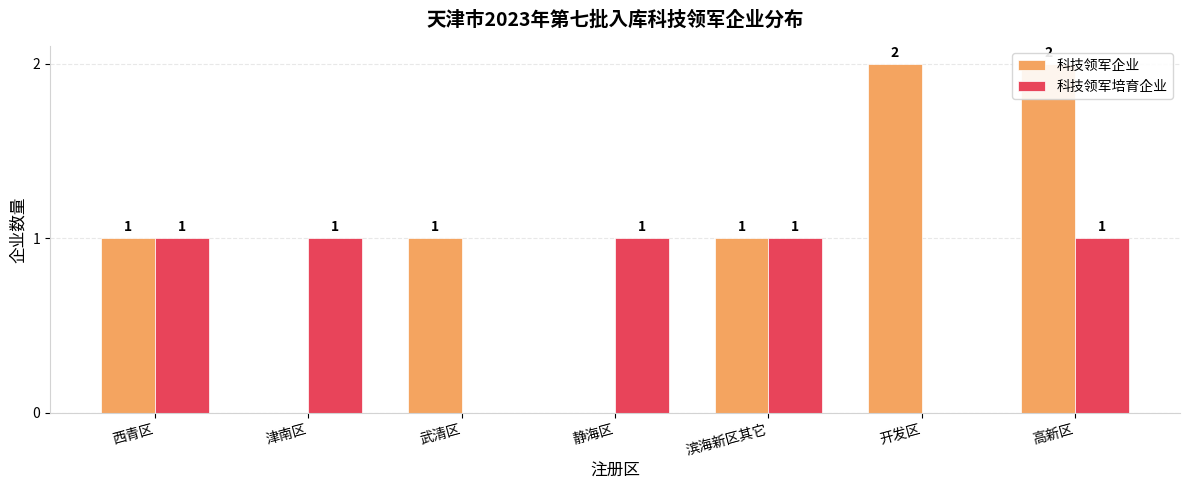

Which series has the widest spread of values?

科技领军企业